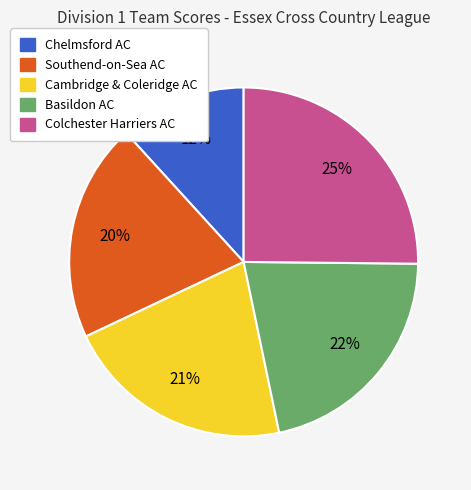

What is the largest slice in the pie chart?

Colchester Harriers AC